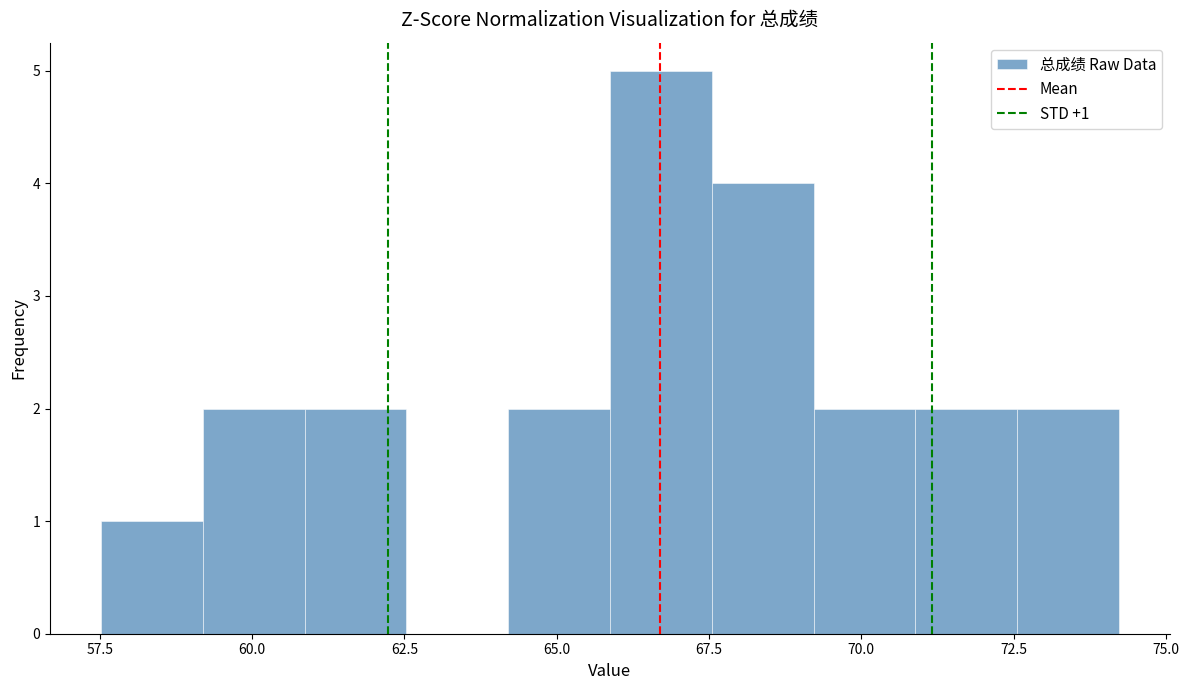

Around what value on the x-axis is the tallest bar? Give the approximate position of its centre, as read against the axis.

66.5